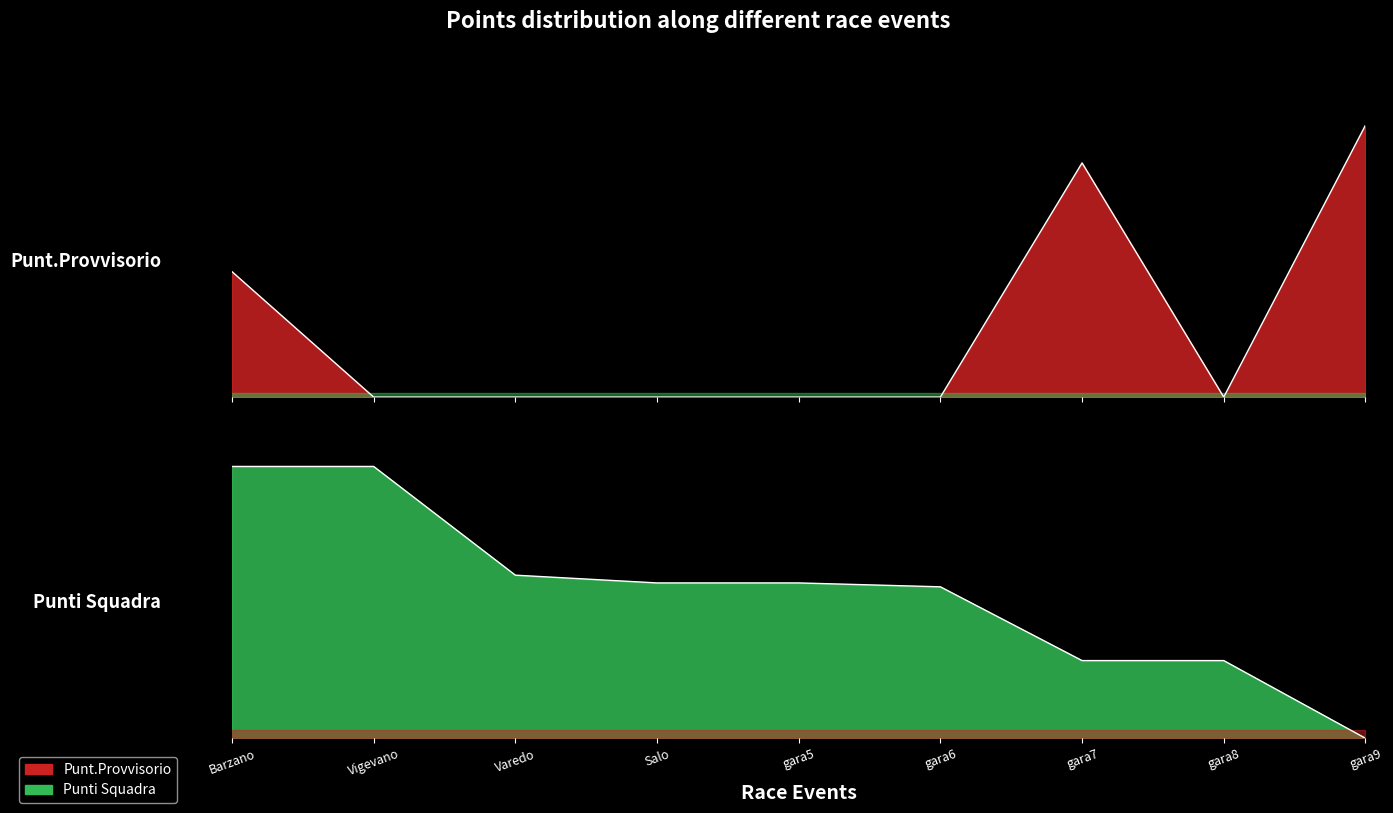

Is the value of punt.provvisorio at Vigevano greater than the value of punti squadra at gara7?

No